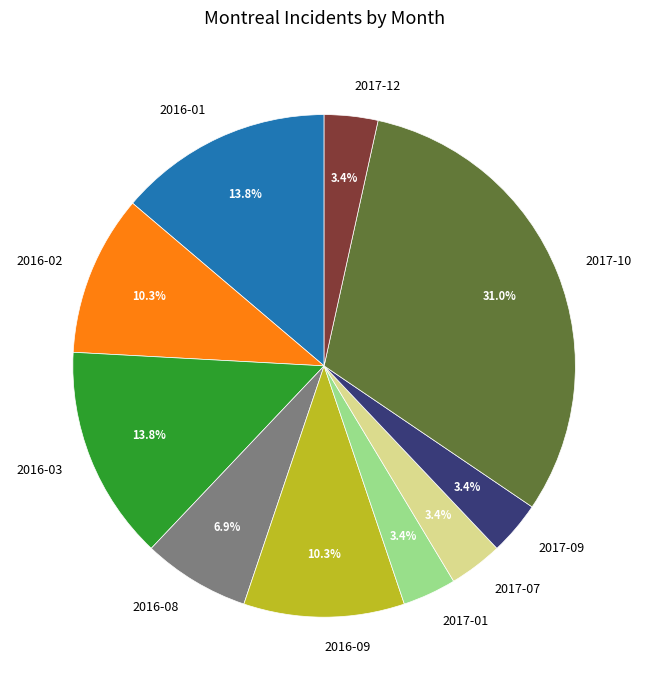

Which category has the biggest portion of the pie?

2017-10